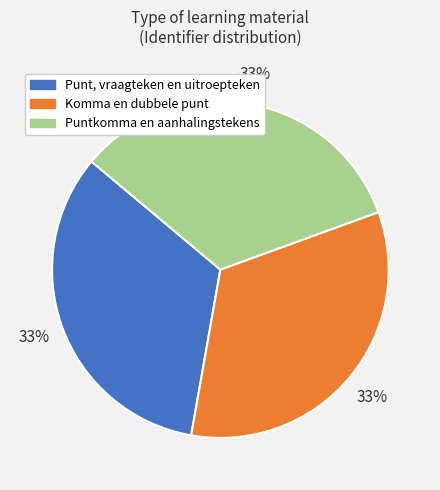

What is the ratio of the value at Punt, vraagteken en uitroepteken to the value at Puntkomma en aanhalingstekens?

1.0